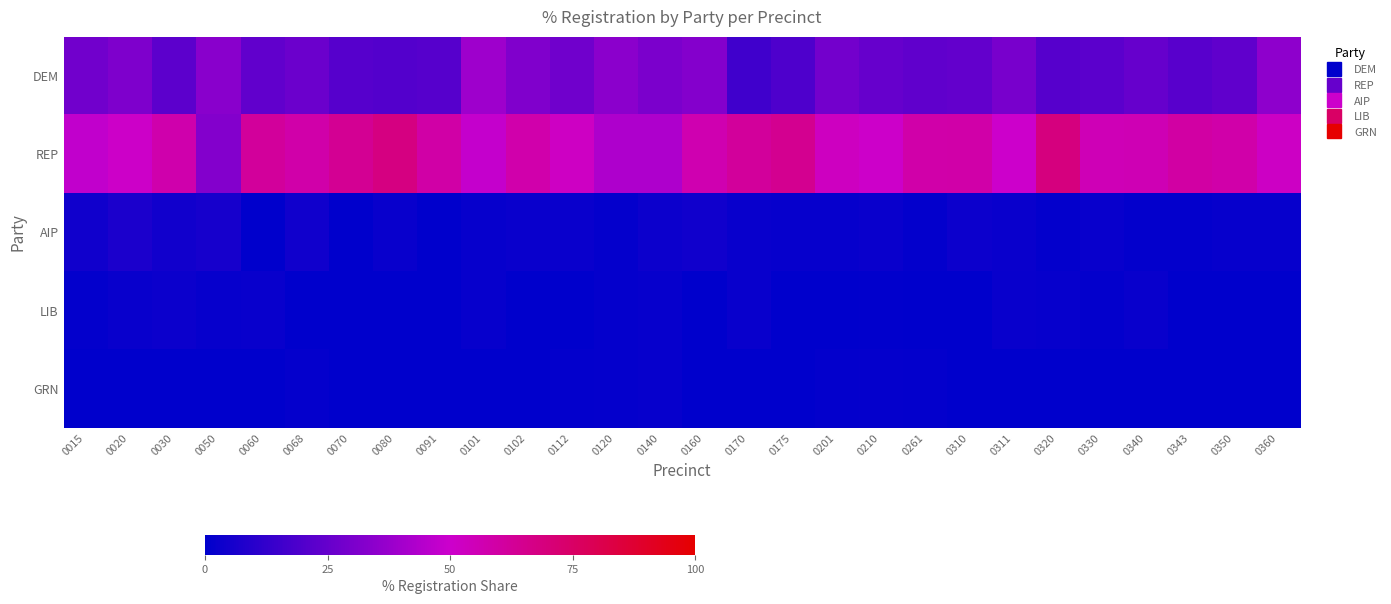

At 0210, list the series in order from largest to smallest.

REP, DEM, AIP, GRN, LIB